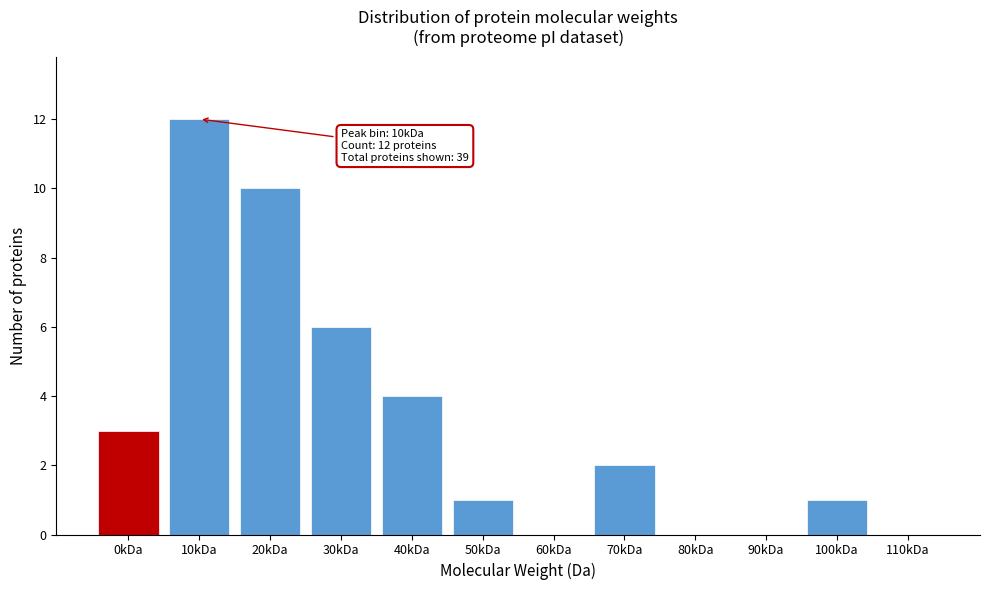

Reading right to left, list all the values displayed in this chart.

110kDa=0	100kDa=1	90kDa=0	80kDa=0	70kDa=2	60kDa=0	50kDa=1	40kDa=4	30kDa=6	20kDa=10	10kDa=12	0kDa=3